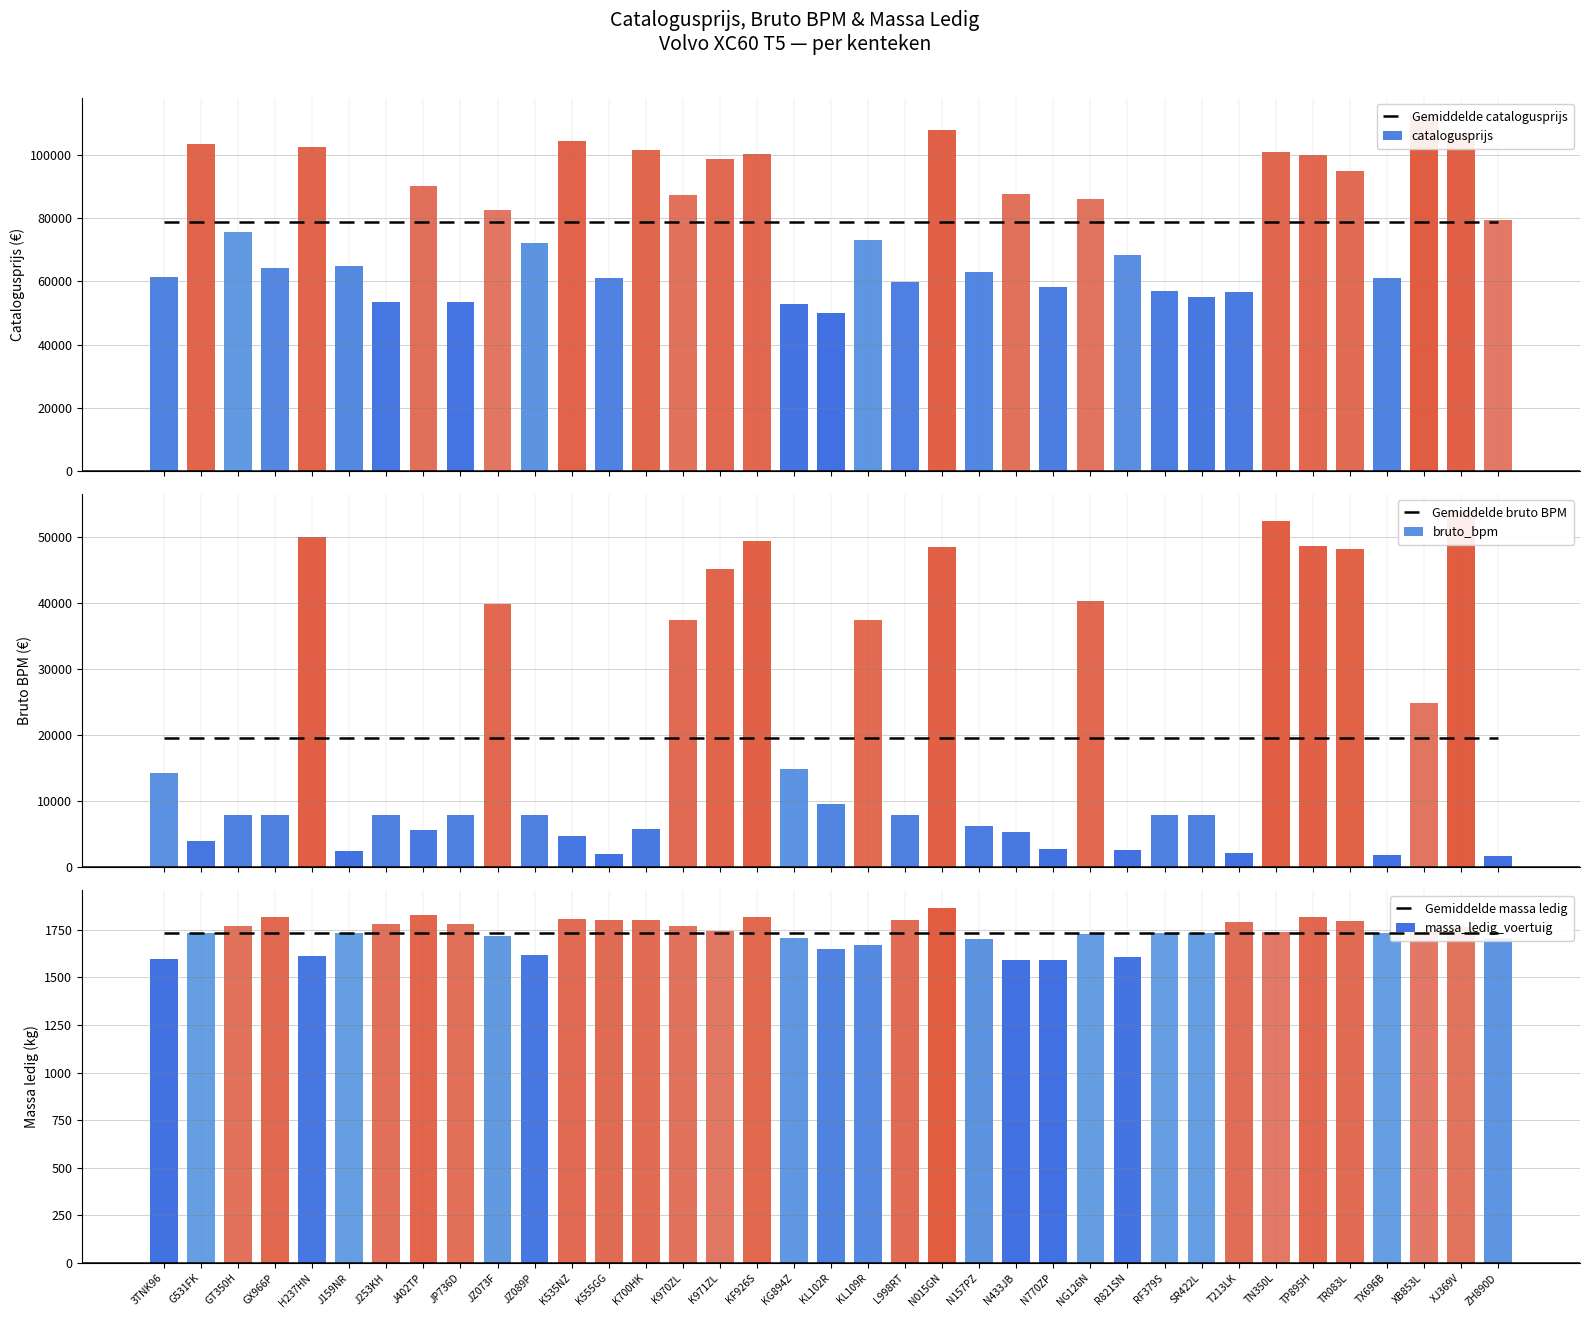

What is the label of the 6th bar from the left?

J159NR